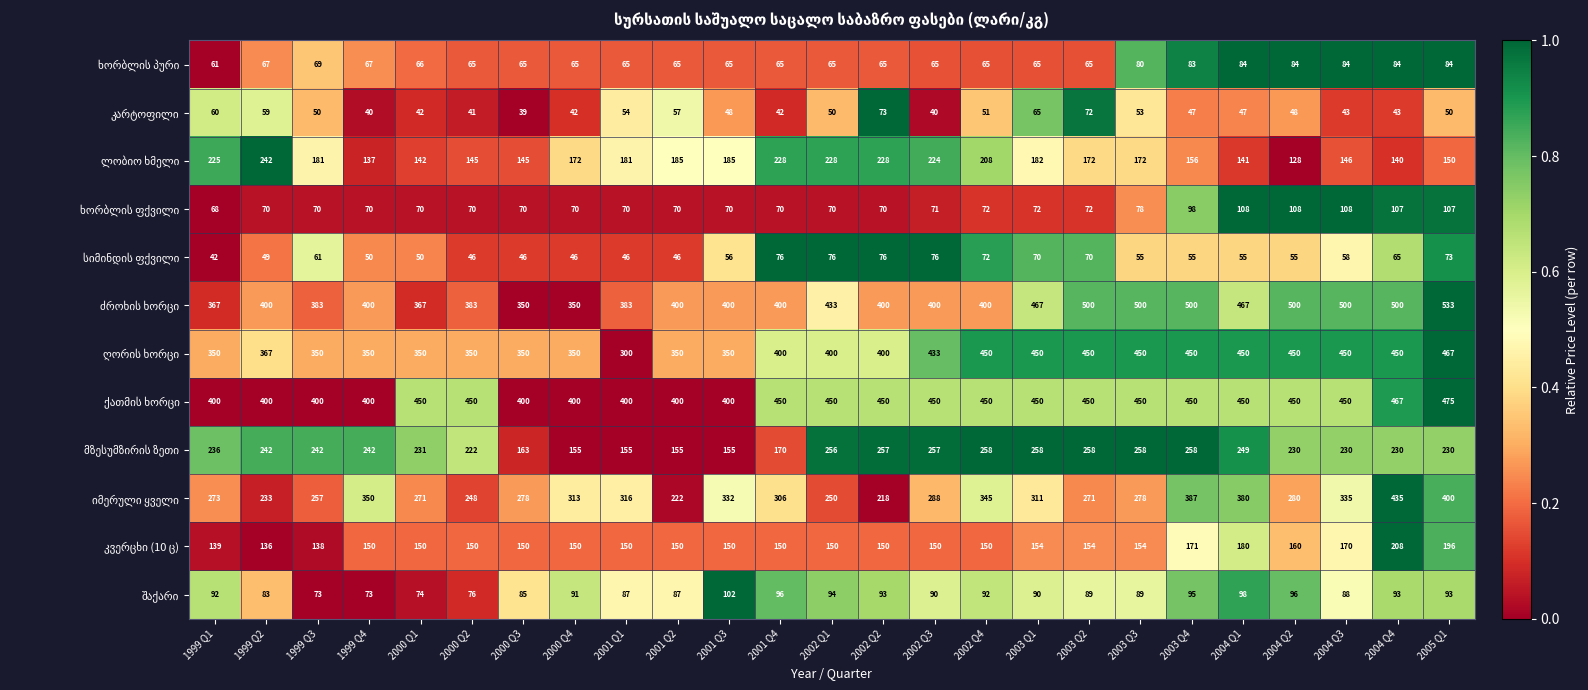

At which category is the sum across all series the highest?

2005 Q1